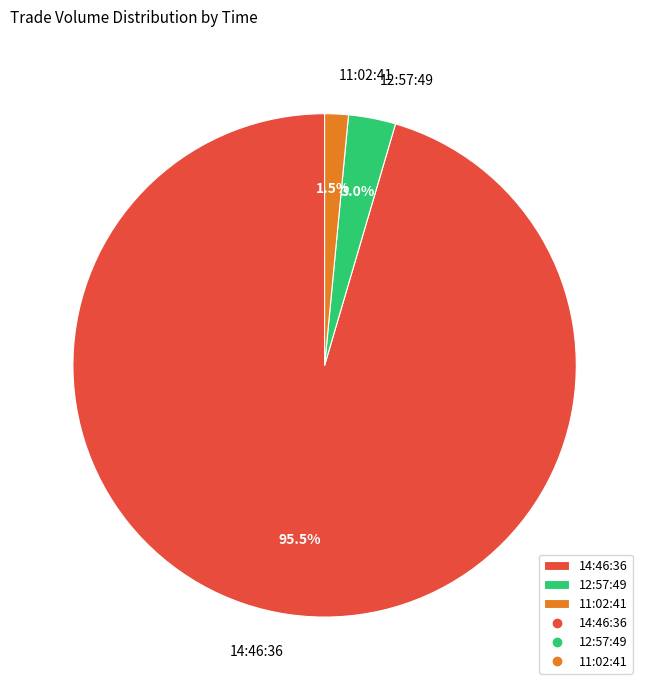

How many slices are in this pie chart?

3